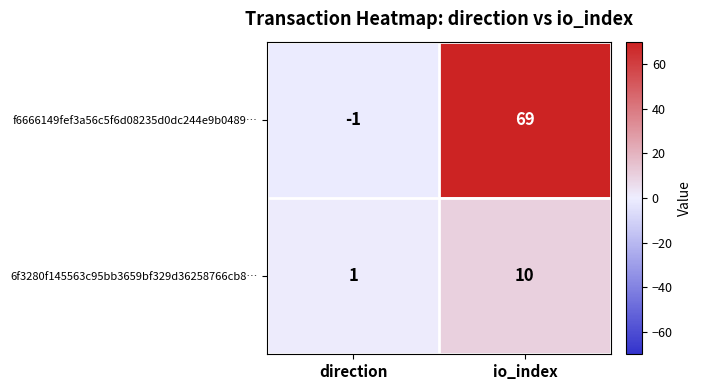

What is the sum of all f6666149fef3a56c5f6d08235d0dc244e9b0489… values?

68